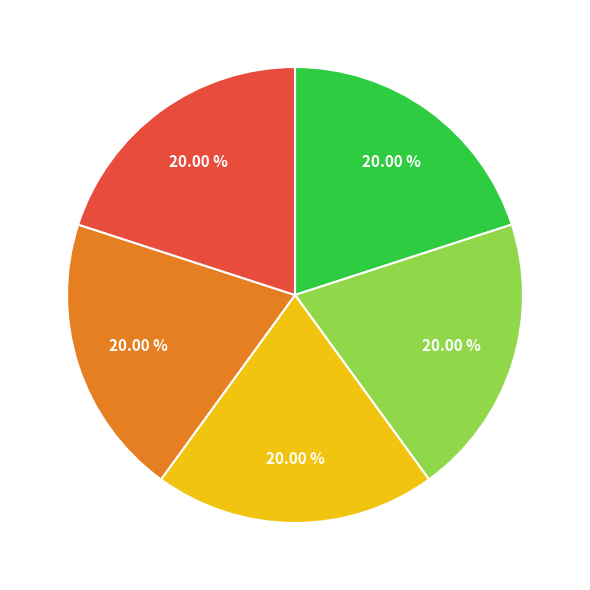

Is there a majority slice in this chart?

No